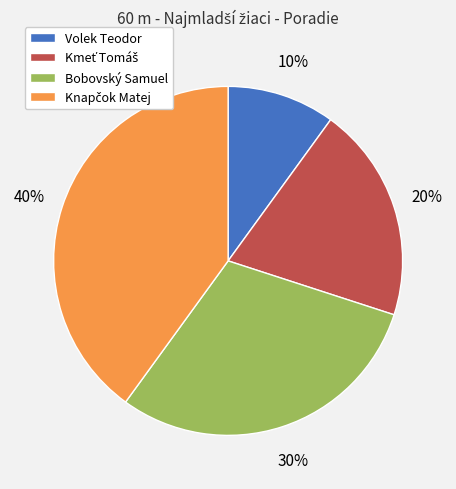

Count the number of slices in the pie.

4